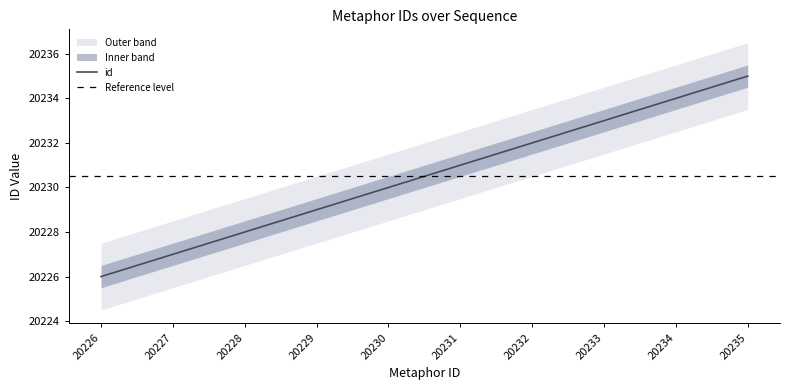

Reading left to right, extract all data points from this chart.

id: 20226.0	20227.0	20228.0	20229.0	20230.0	20231.0	20232.0	20233.0	20234.0	20235.0
id_upper: 20226.5	20227.5	20228.5	20229.5	20230.5	20231.5	20232.5	20233.5	20234.5	20235.5
id_lower: 20225.5	20226.5	20227.5	20228.5	20229.5	20230.5	20231.5	20232.5	20233.5	20234.5